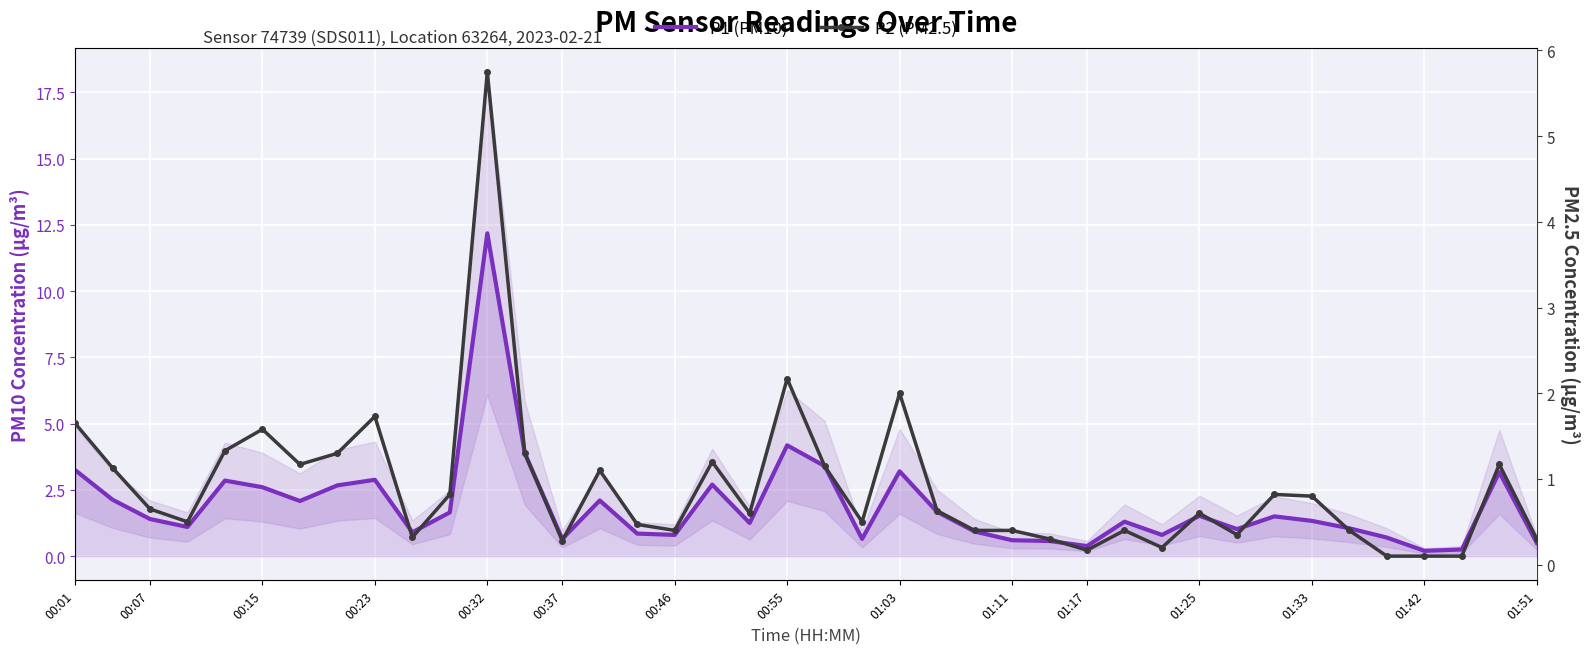

At 00:32, list the series in order from smallest to largest.

P2 (PM2.5), P1 (PM10)